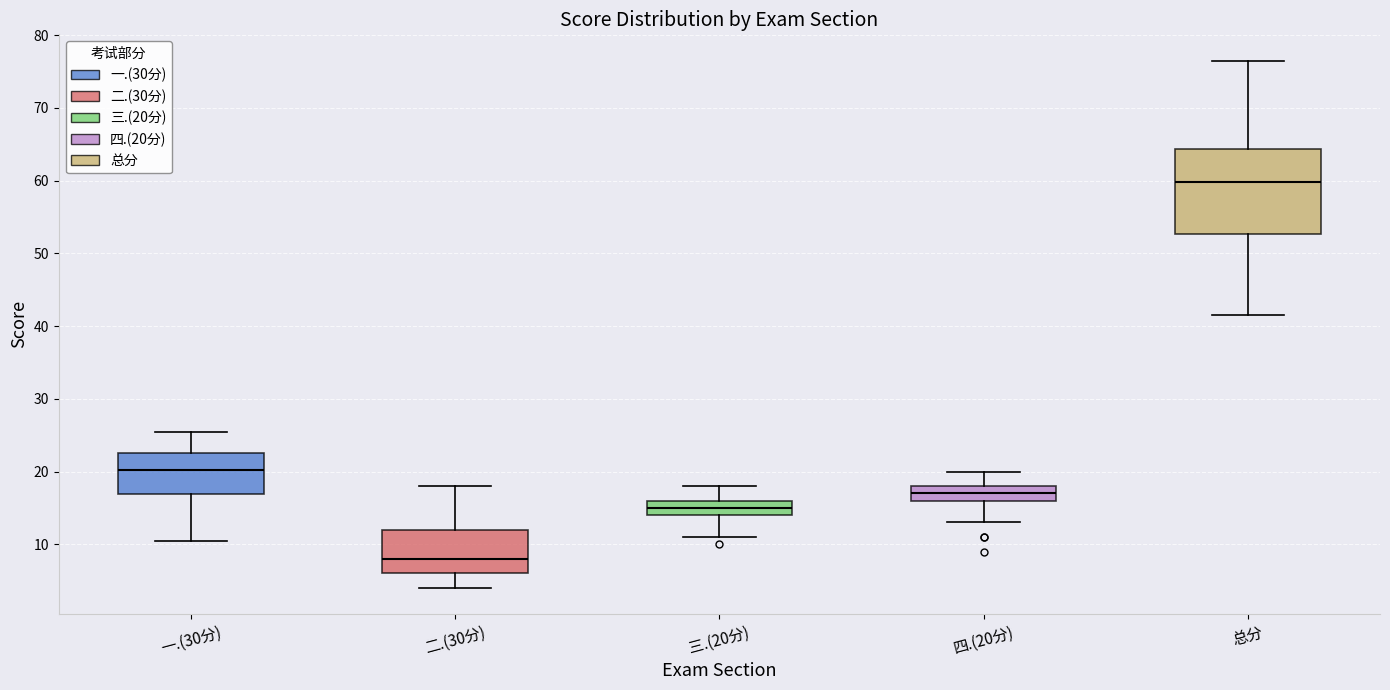

Reading left to right, read every box against the y-axis: the position of its median line, the range the box covers, and the ends of its whiskers. The values are not printed on the chart, so give them approximately, as read against the axis.

一.(30分): median 20, box 17 to 23, whiskers 11 to 26
二.(30分): median 8, box 6 to 12, whiskers 4 to 18
三.(20分): median 15, box 14 to 16, whiskers 11 to 18
四.(20分): median 17, box 16 to 18, whiskers 13 to 20
总分: median 60, box 53 to 64, whiskers 42 to 77